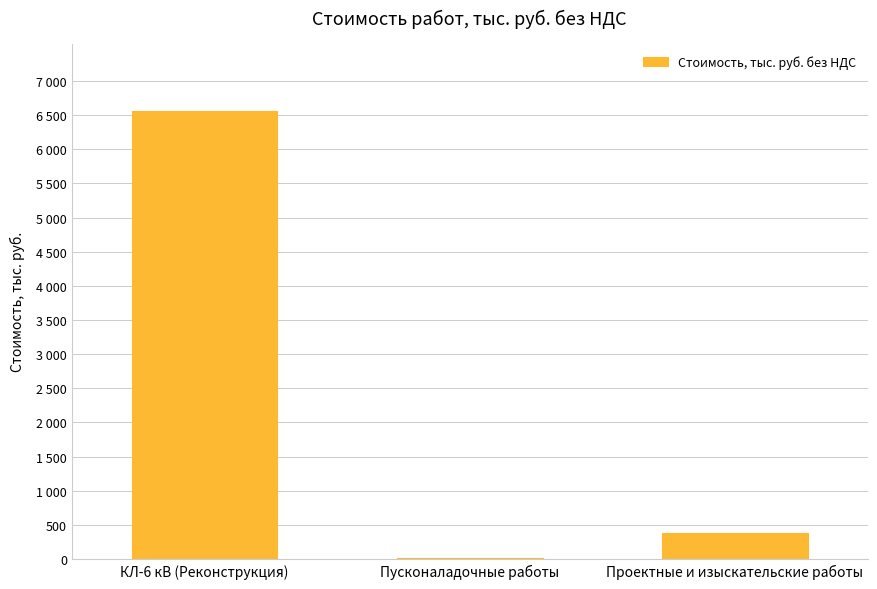

Reading left to right, what are all the values shown in this chart?

6563.0	20.0	378.3